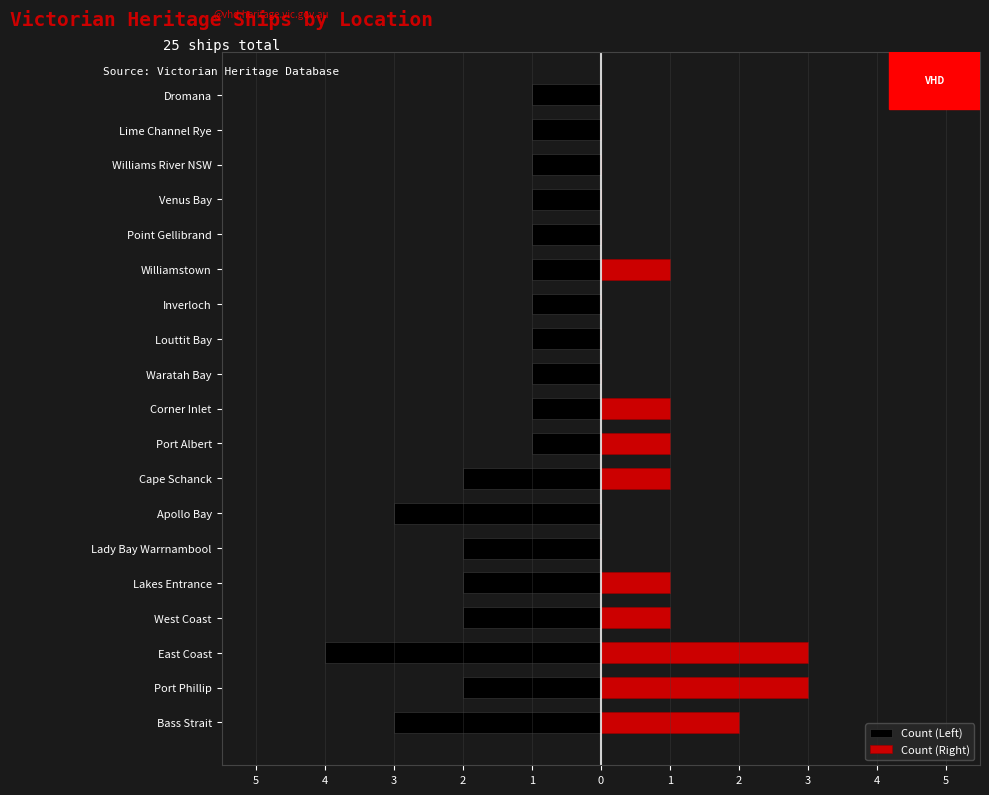

What is the sum of the Count (Left) values at Cape Schanck and Port Albert?

-3